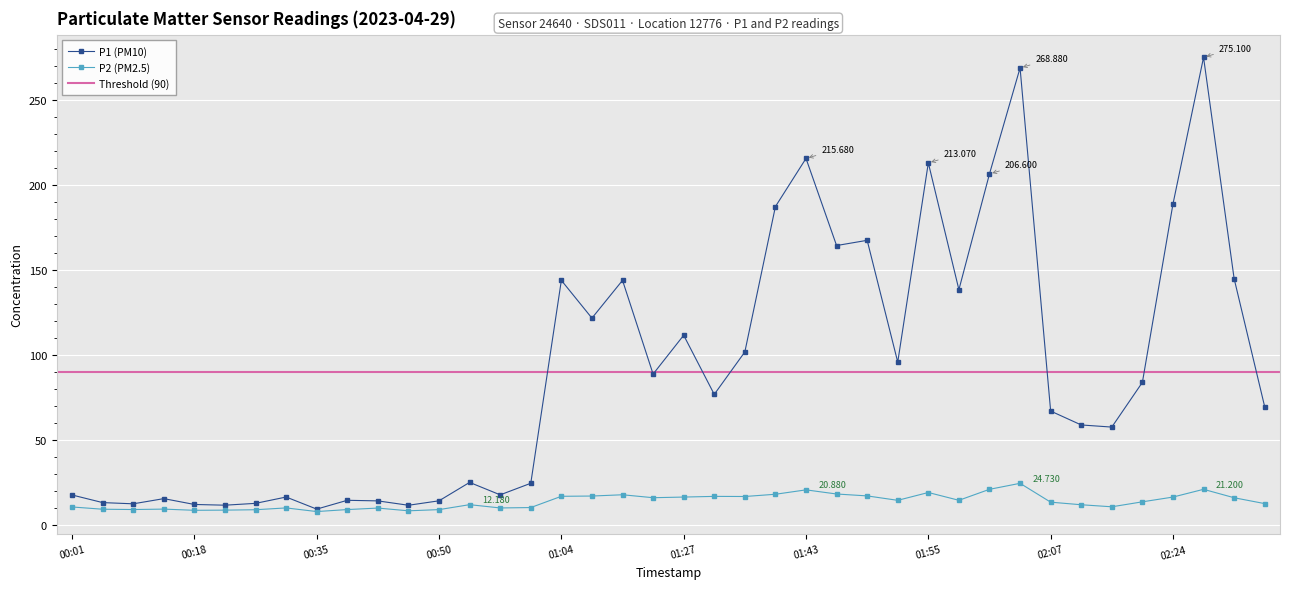

The P1 series shows 135.4 at 01:22. True or false?

False